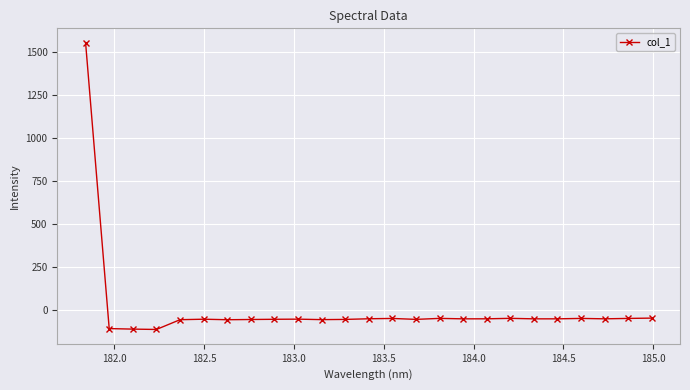

What is the value of the 16th point from the left?

-49.6